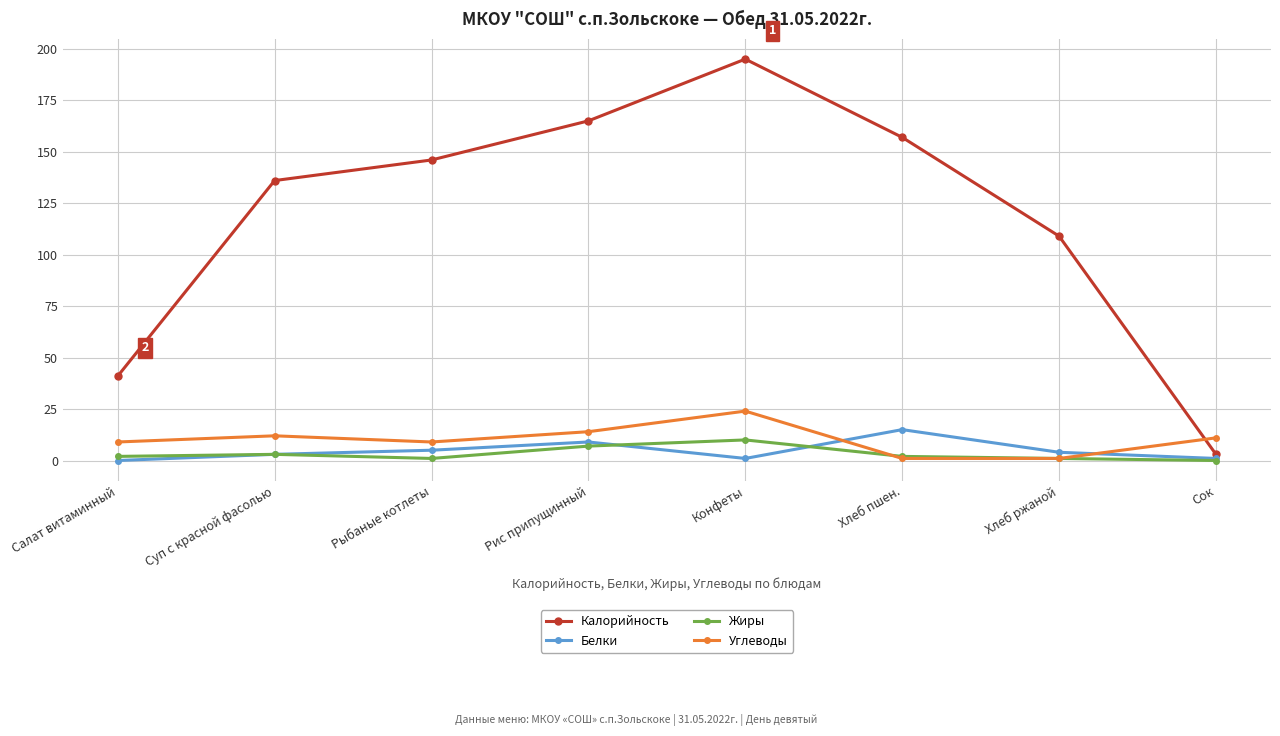

Which series has the widest spread of values?

Калорийность